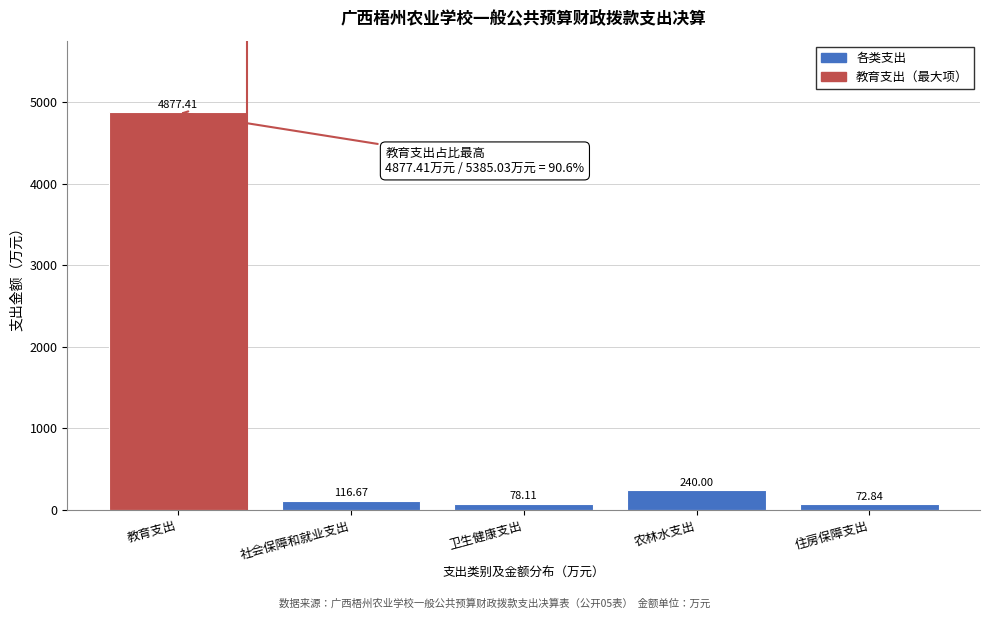

What is the sum of all values?

5385.0